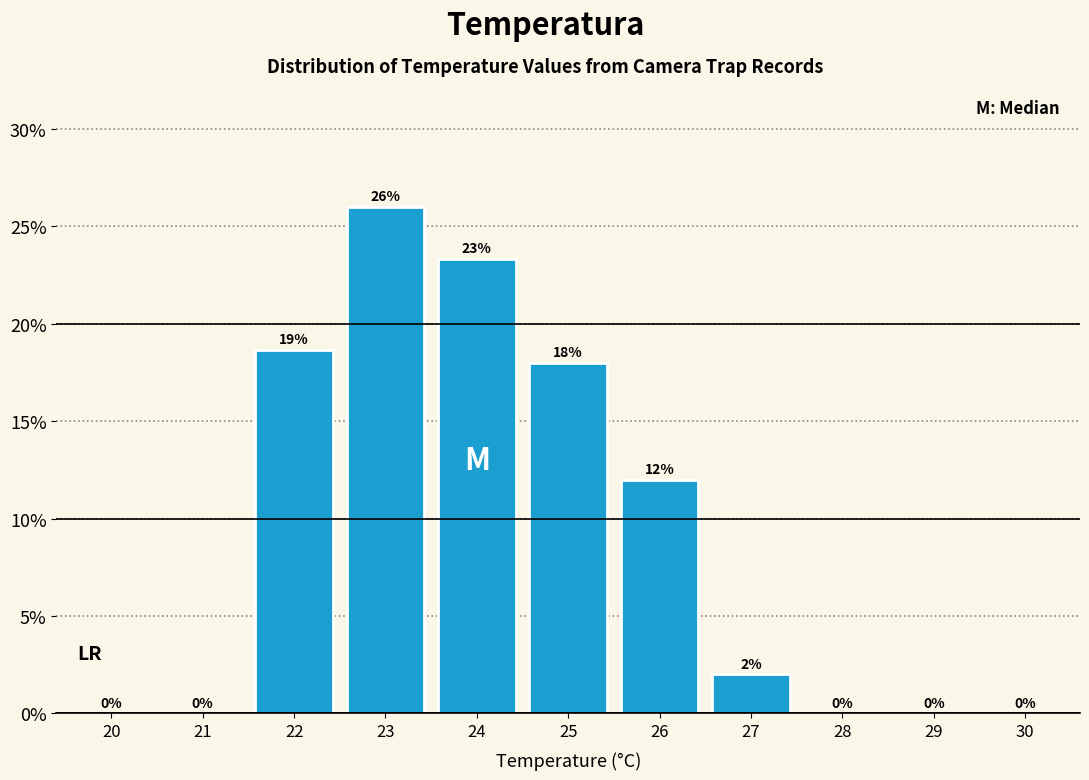

Where is the data nearest to the value 13?

26